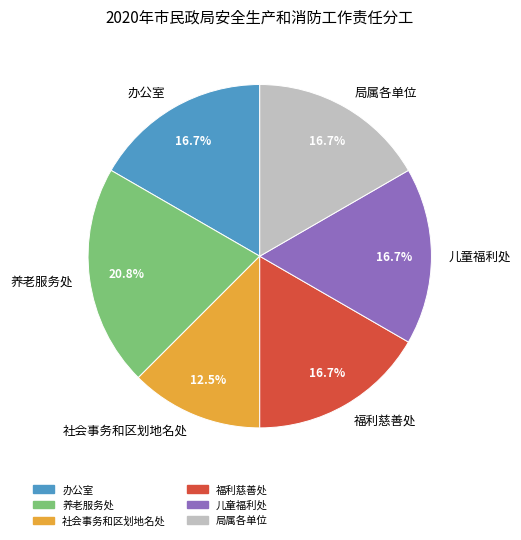

Does any single category account for the majority?

No